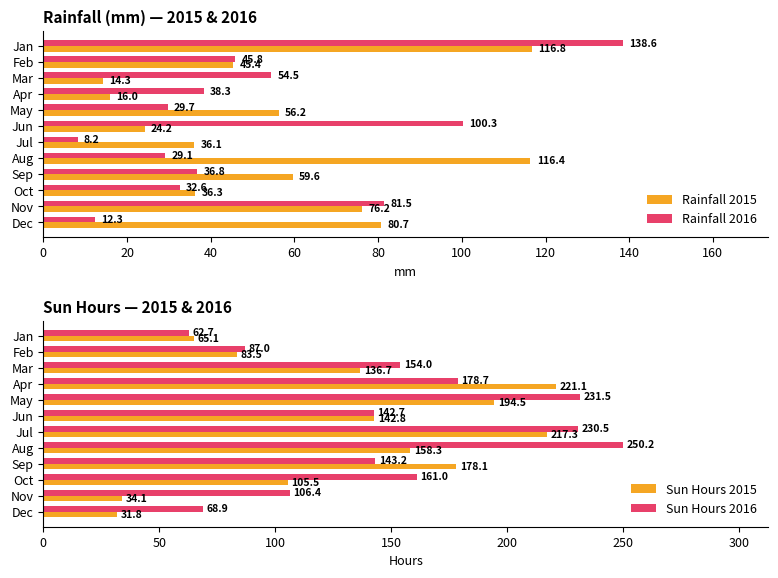

Are the bars horizontal?

Yes